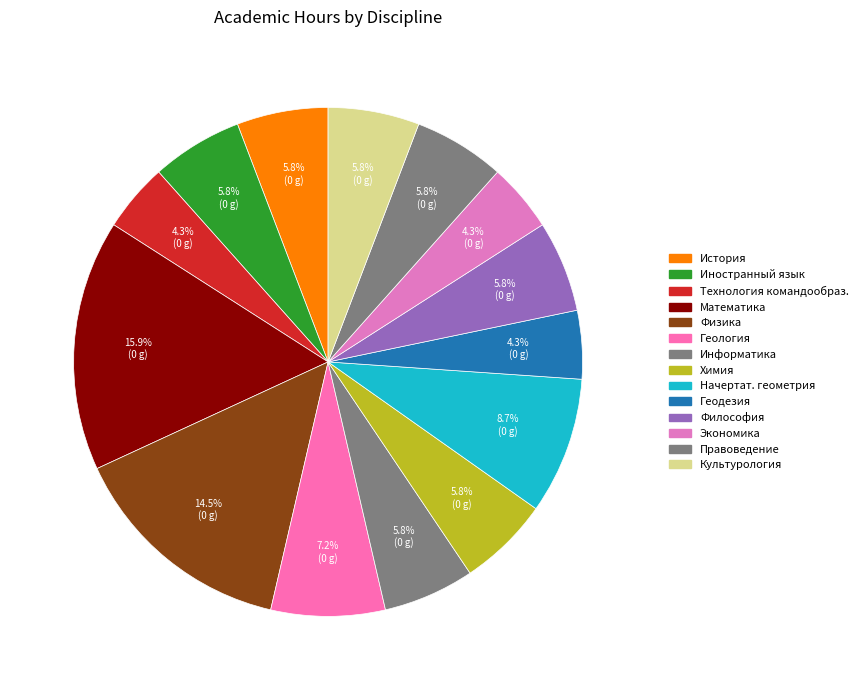

To the nearest percent, what is the average slice percentage?

7%